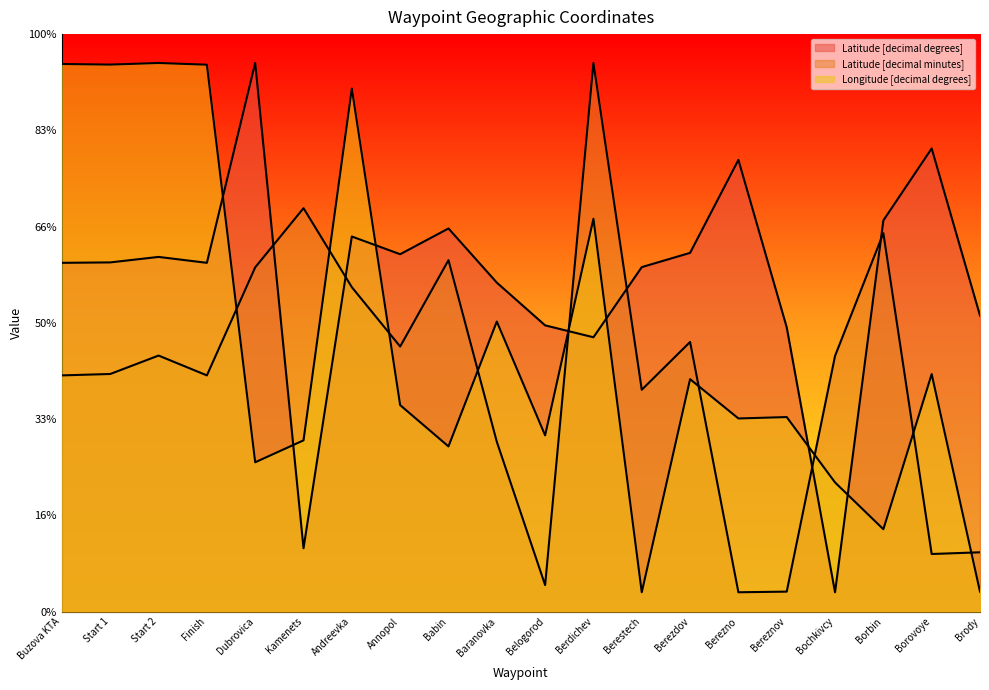

Which series has the largest total across all categories?

Latitude [decimal degrees]